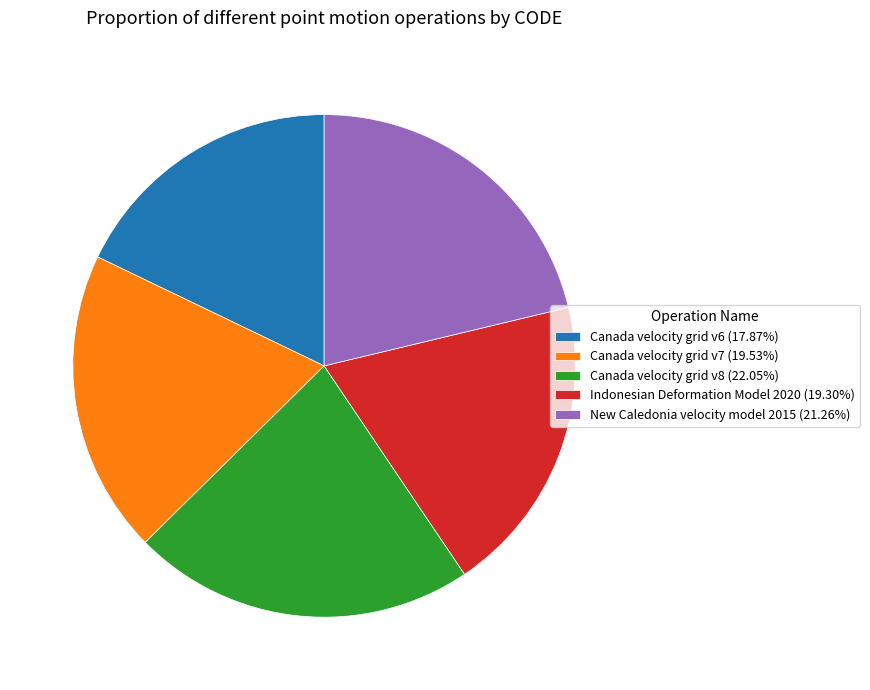

Approximately how many times larger is the value at Canada velocity grid v6 (17.87%) compared to Canada velocity grid v7 (19.53%)?

0.9